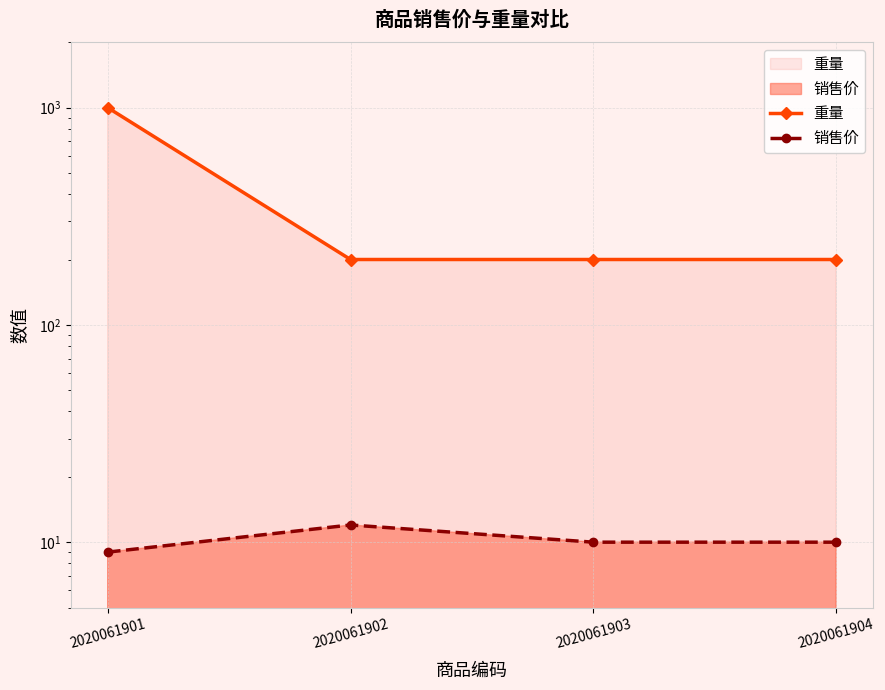

Reading left to right, what are all the values shown in this chart?

重量: 1000	200	200	200
销售价: 9	12	10	10